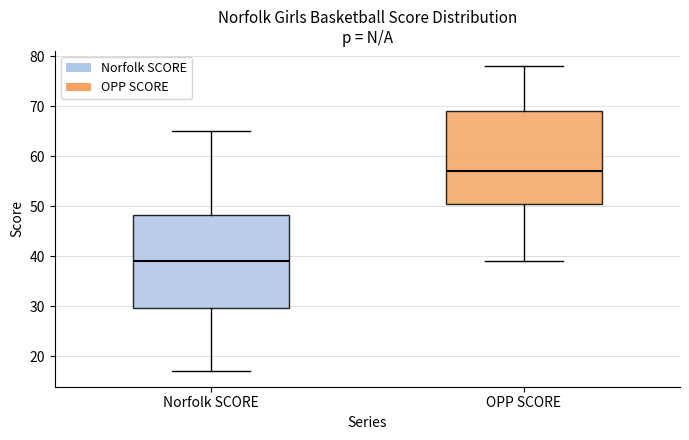

Reading left to right, read every box against the y-axis: the position of its median line, the range the box covers, and the ends of its whiskers. The values are not printed on the chart, so give them approximately, as read against the axis.

Norfolk SCORE: median 39, box 30 to 48, whiskers 17 to 65
OPP SCORE: median 57, box 51 to 69, whiskers 39 to 78